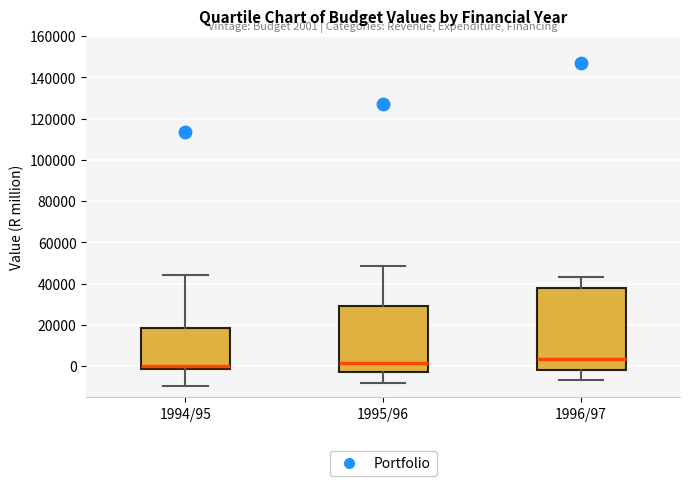

Comparing the boxes themselves (not the whiskers), which one is the tallest?

1996/97